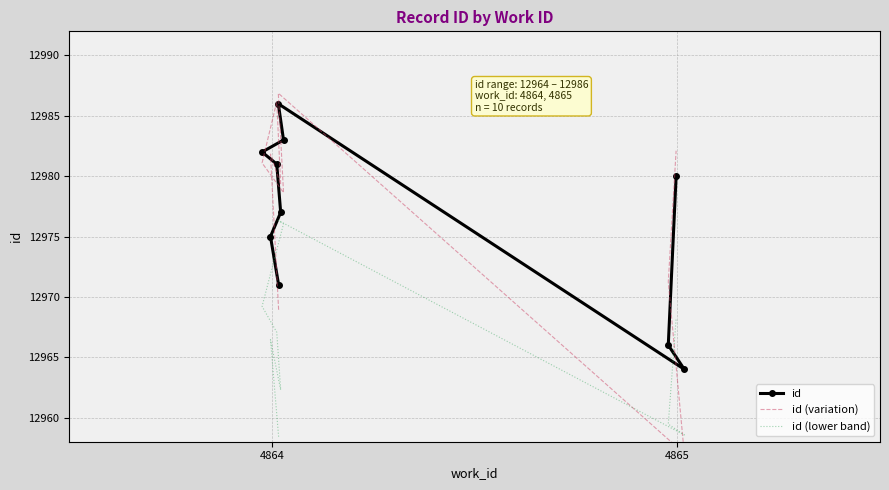

Is it true that id (lower band) equals 7736.4 at 7?

False